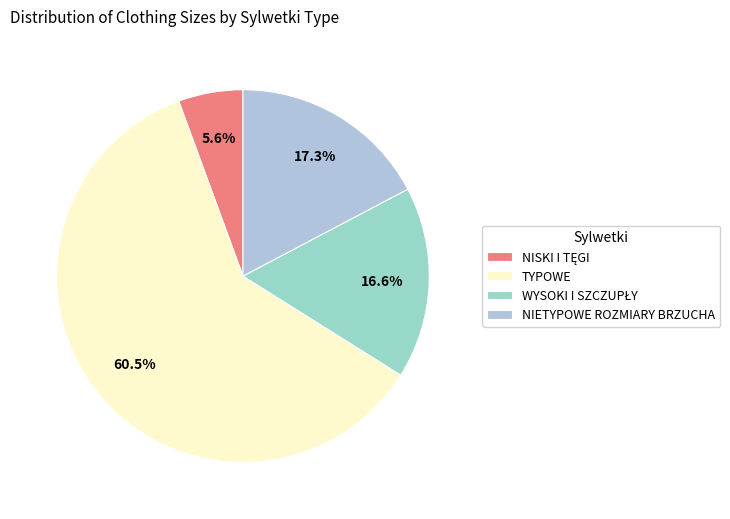

Count the number of slices in the pie.

4